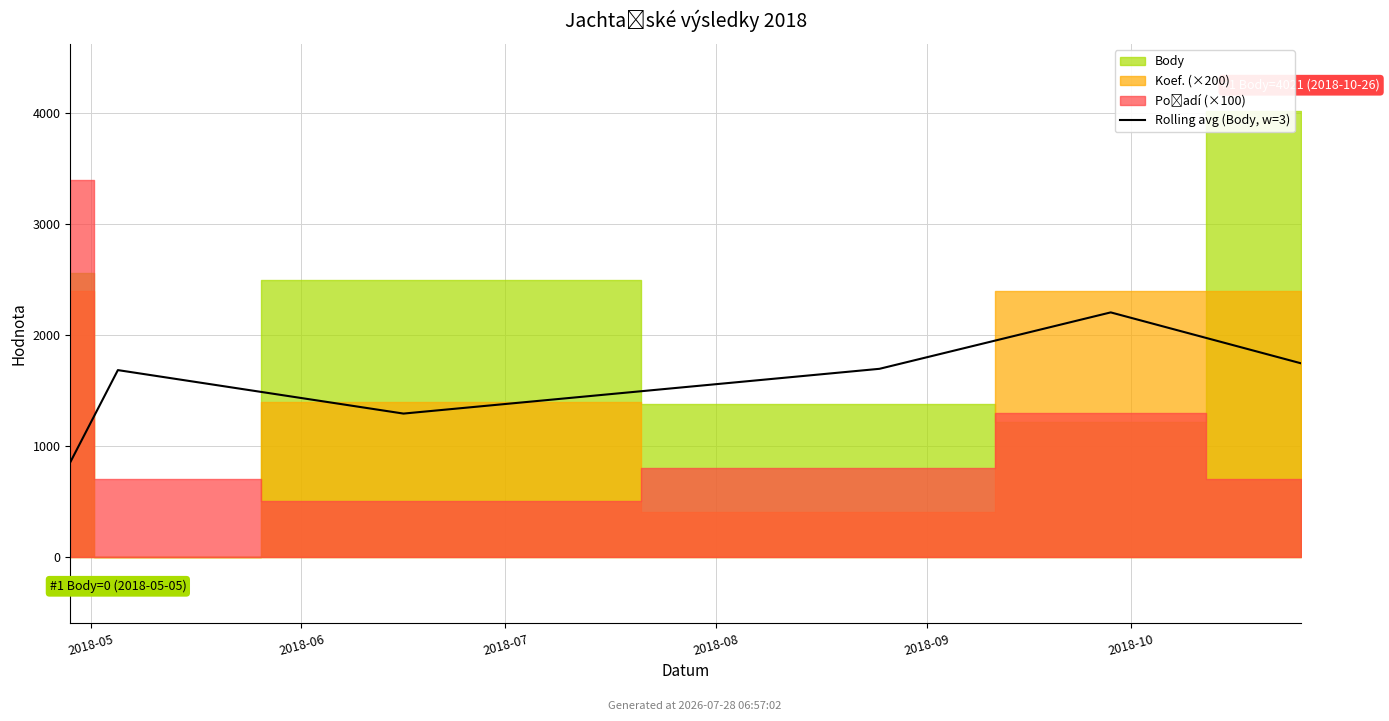

How many categories are shown in the chart?

6